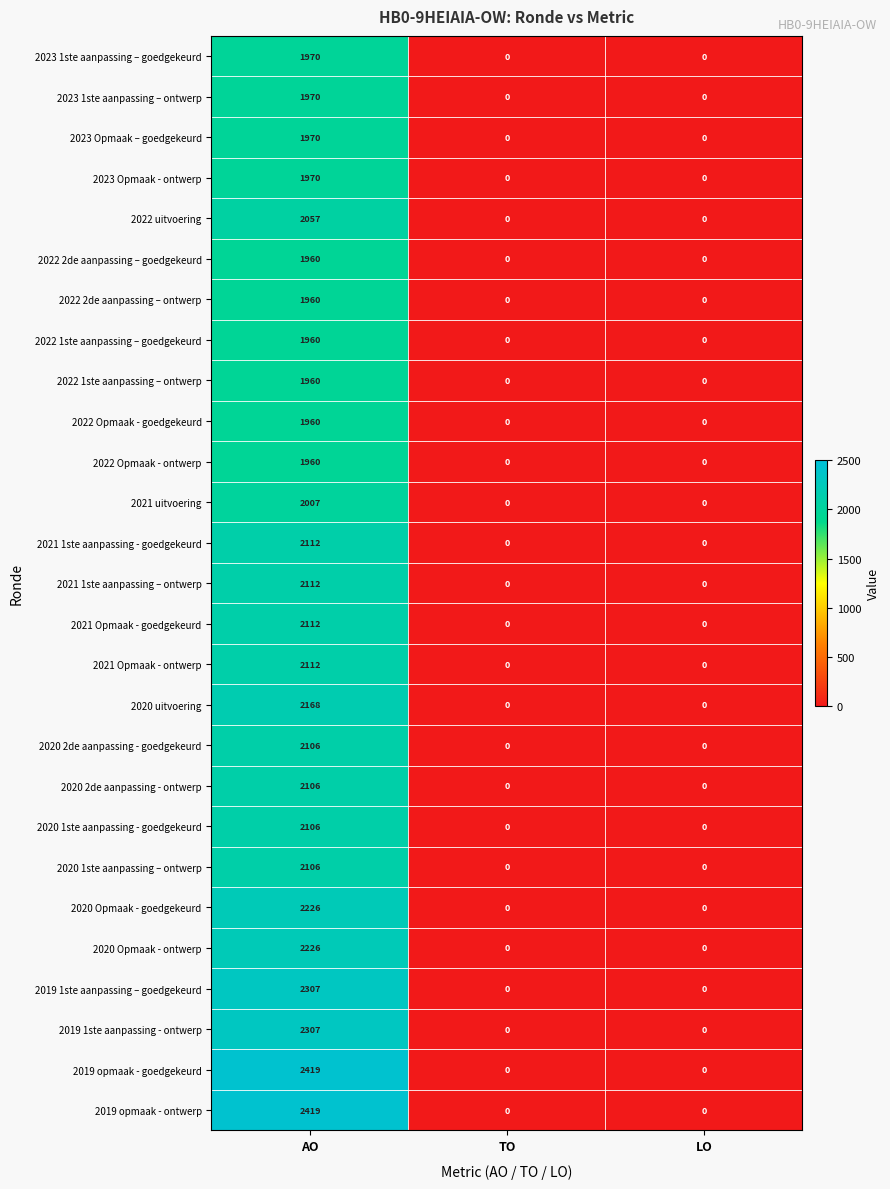

How many 2023 Opmaak – goedgekeurd values are between 0 and 1970?

3